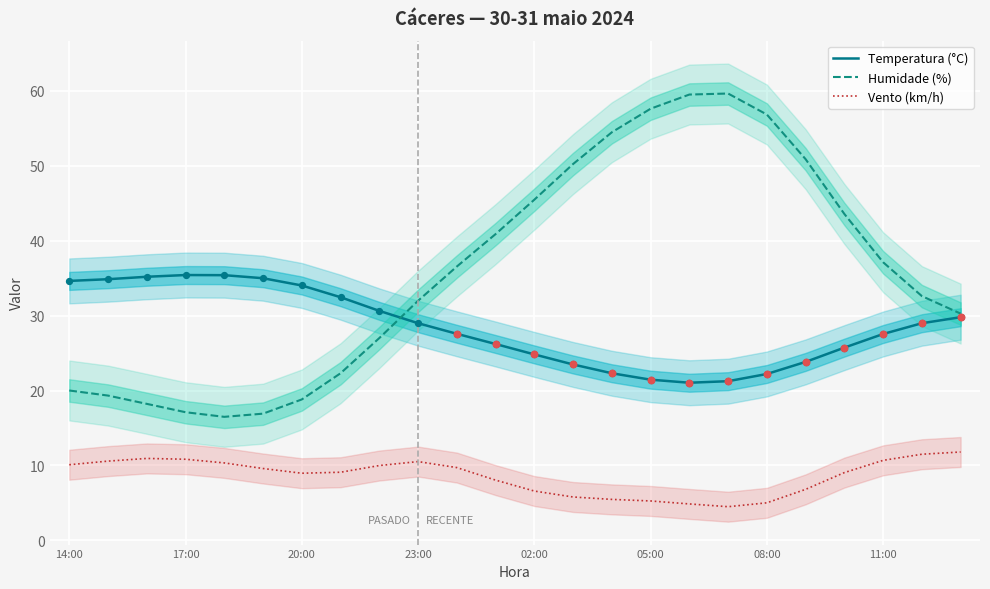

Which series reaches the minimum Y coordinate?

Vento (km/h)